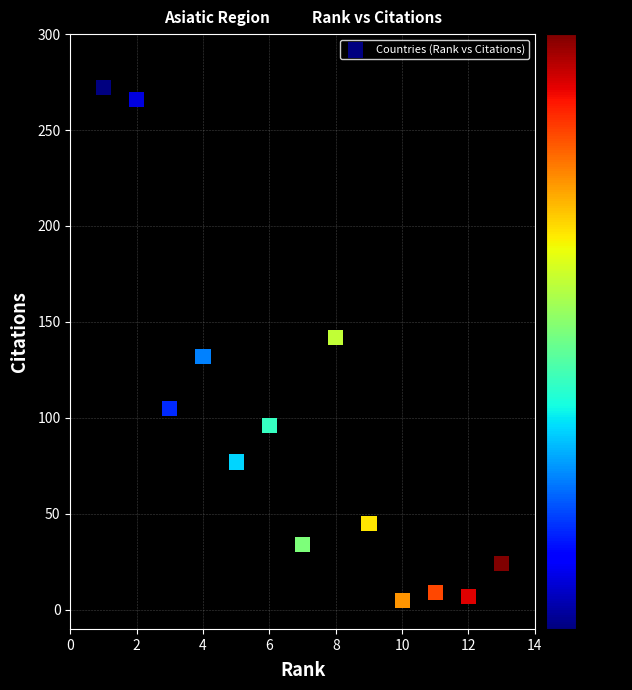

What is the range of X values (max minus min)?

12